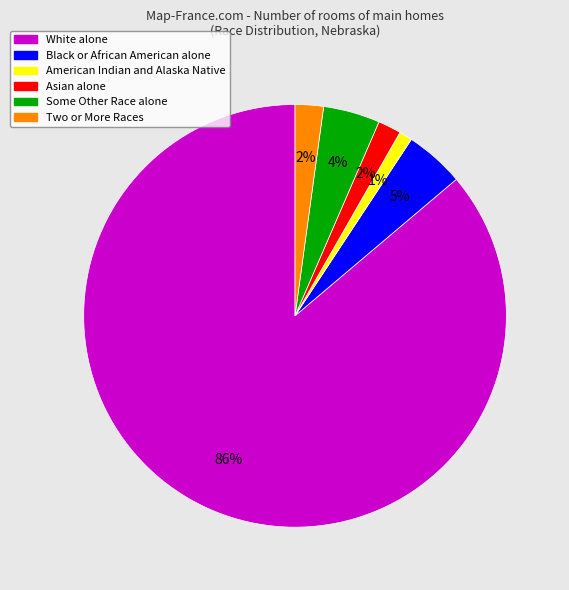

What is the ratio of the value at American Indian and Alaska Native to the value at Some Other Race alone?

0.2